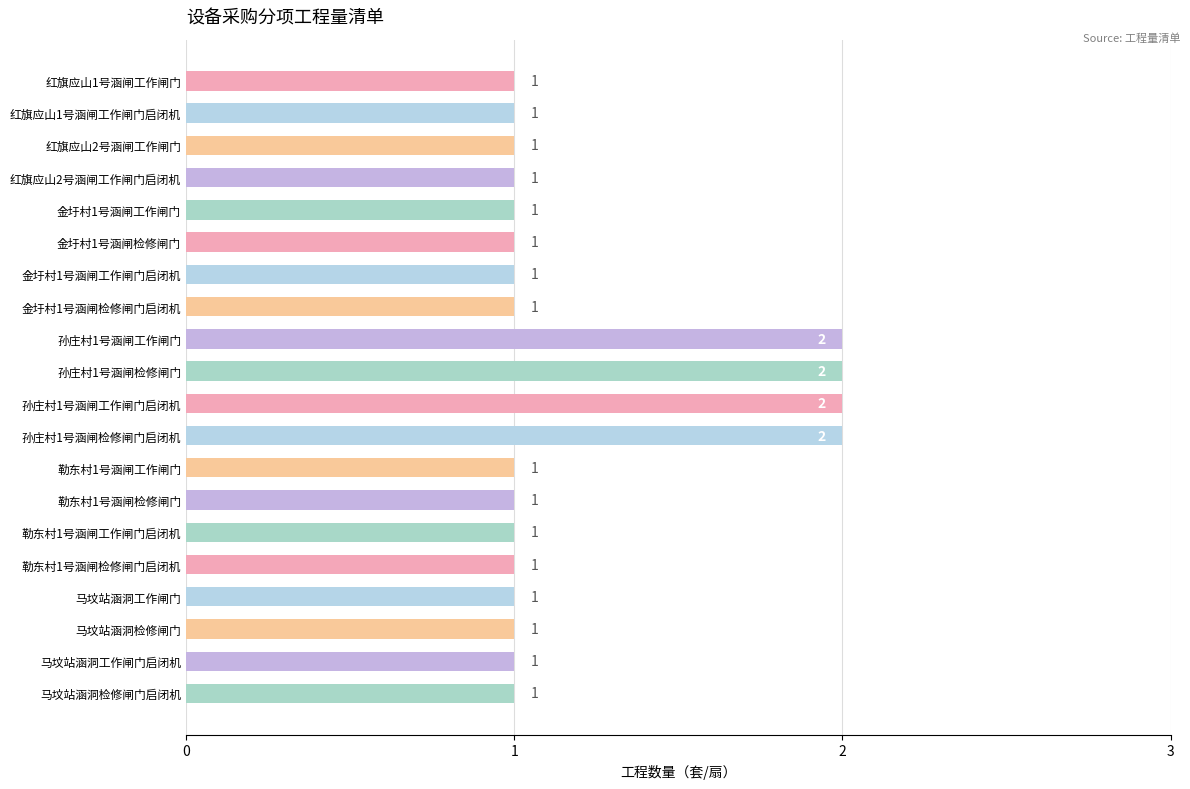

Count the values in the range 1 to 2.

20